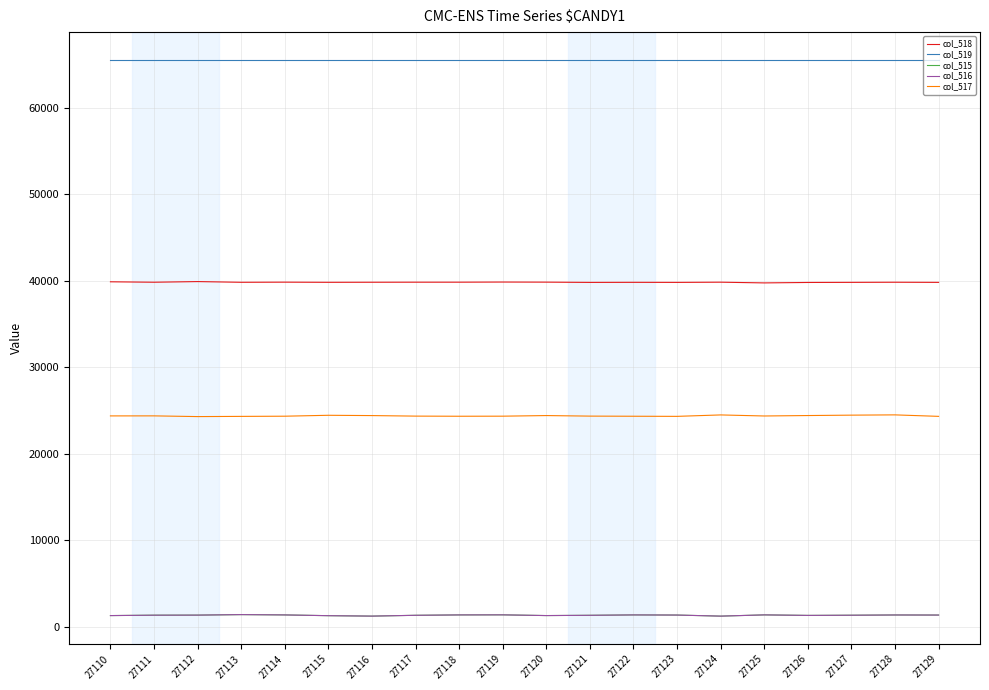

True or false: col_517 and col_515 cross at least once.

False